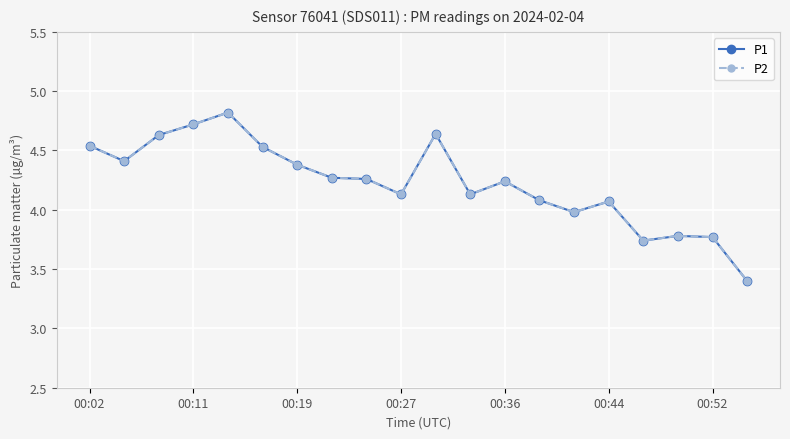

Is this an area chart (filled region under the line)?

No